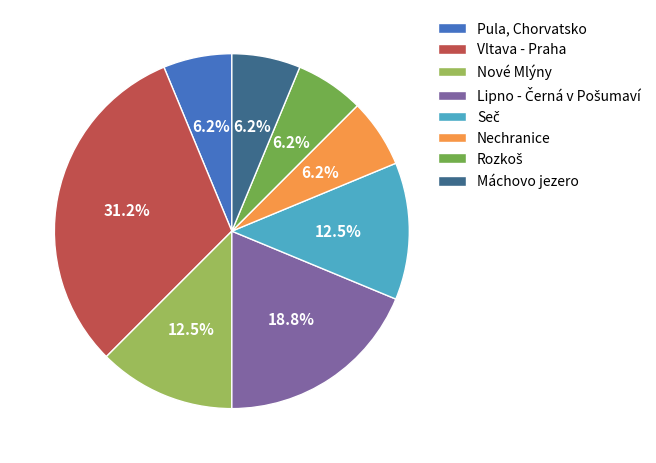

Do Máchovo jezero and Vltava - Praha together represent more than half of the pie?

No